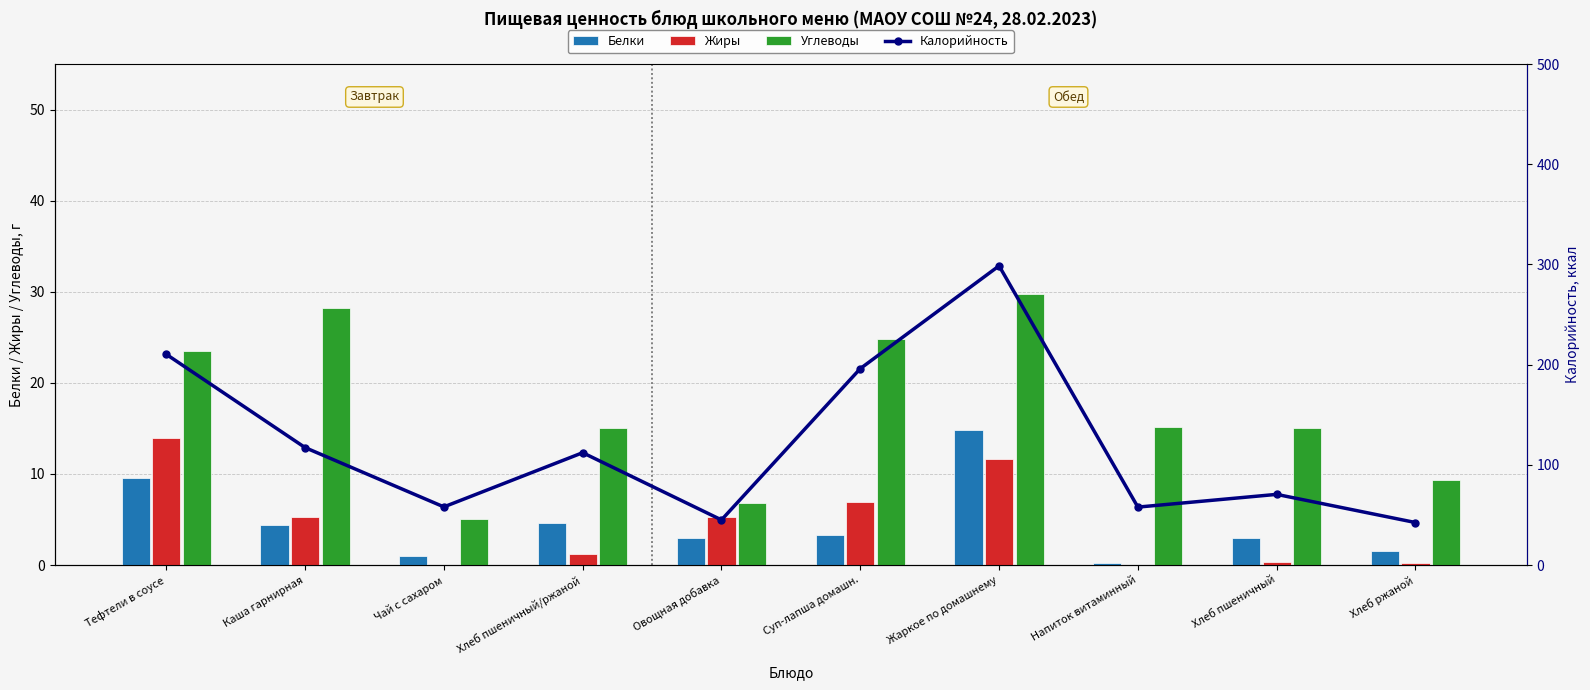

The Жиры series shows 1.2 at Хлеб пшеничный/ржаной. True or false?

True